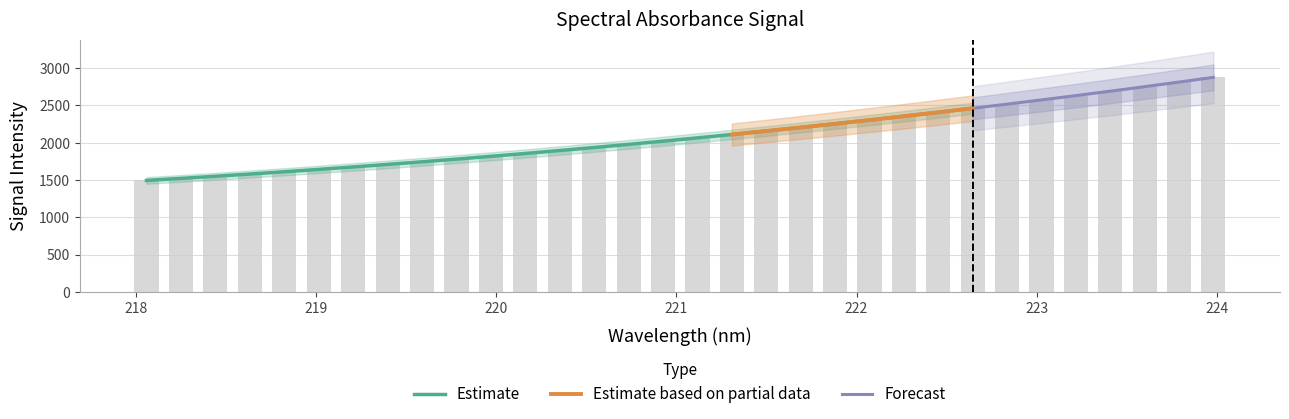

Rank the categories by value from lowest to highest.

218.0596, 218.2508, 218.442, 218.6332, 218.8244, 219.0156, 219.2067, 219.3979, 219.589, 219.7801, 219.9712, 220.1623, 220.3533, 220.5444, 220.7354, 220.9264, 221.1174, 221.3083, 221.4993, 221.6902, 221.8812, 222.0721, 222.263, 222.4538, 222.6447, 222.8355, 223.0264, 223.2172, 223.408, 223.5987, 223.7895, 223.9802